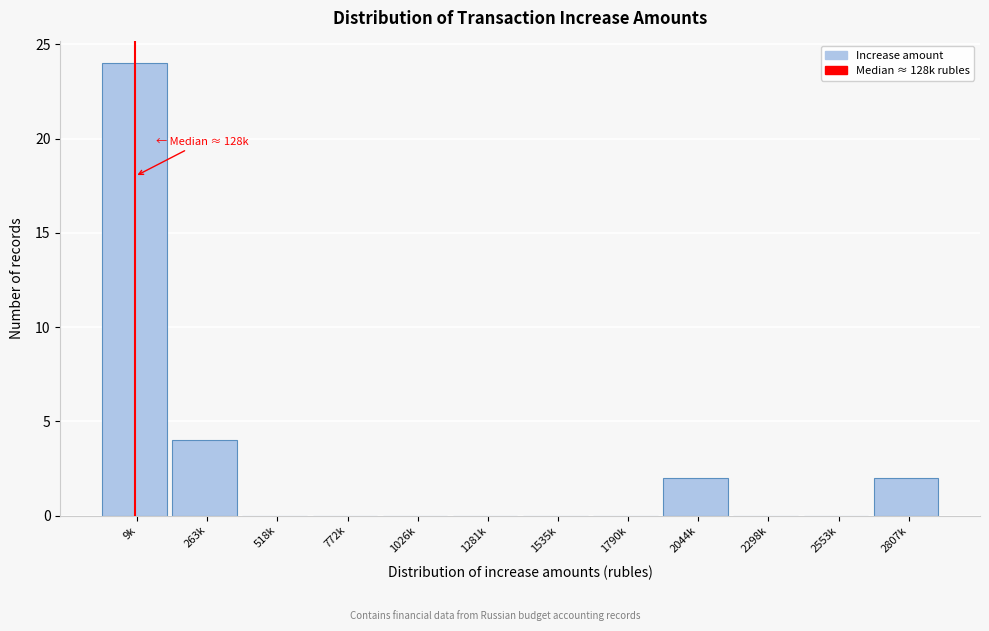

Reading left to right, extract all data points from this chart.

9k=24	263k=4	518k=0	772k=0	1026k=0	1281k=0	1535k=0	1790k=0	2044k=2	2298k=0	2553k=0	2807k=2